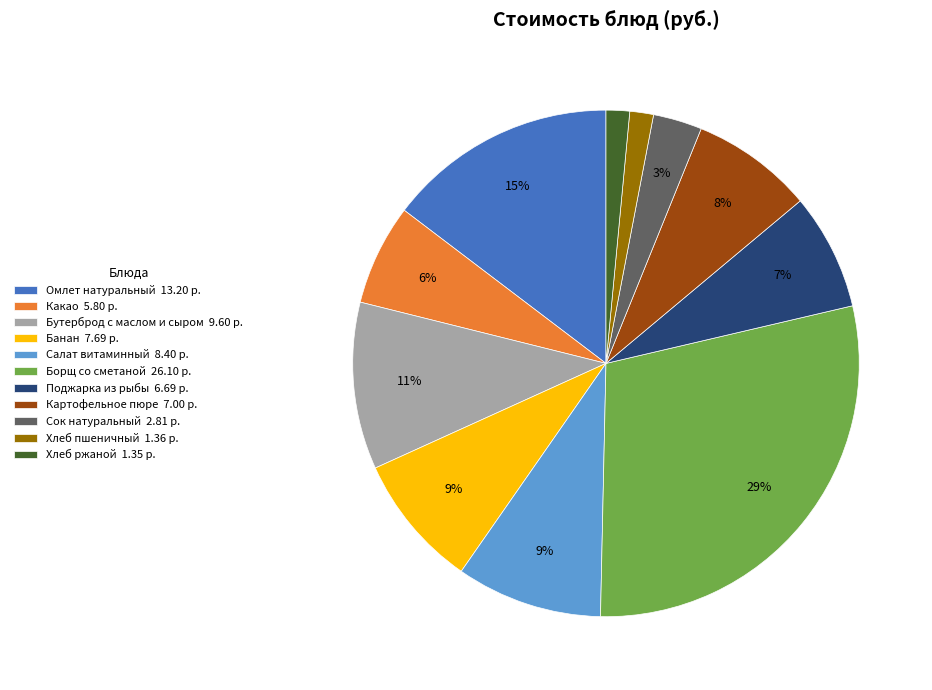

Is the sum of Хлеб ржаной and Омлет натуральный greater than half?

No